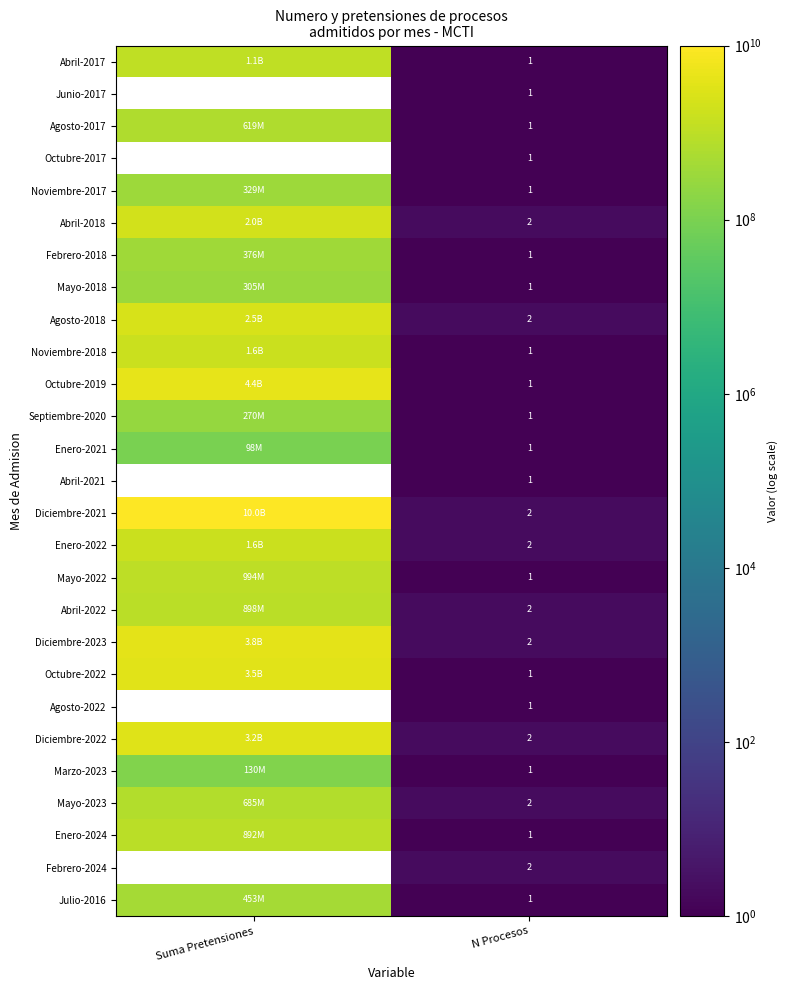

Is the value of Abril-2022 at N Procesos greater than the value of Octubre-2022 at N Procesos?

Yes